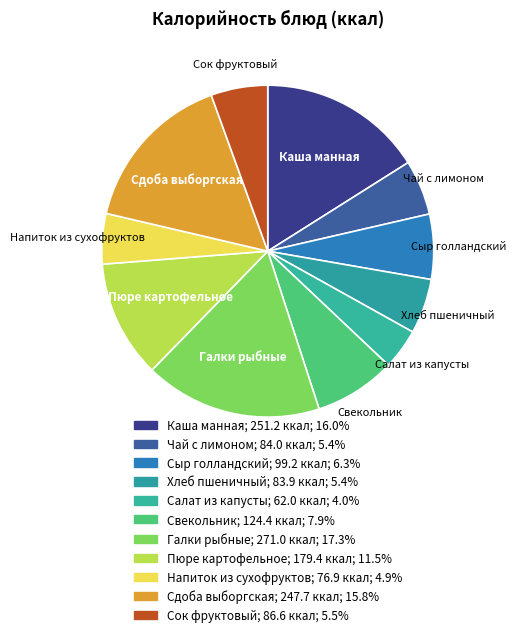

Does any single category account for the majority?

No